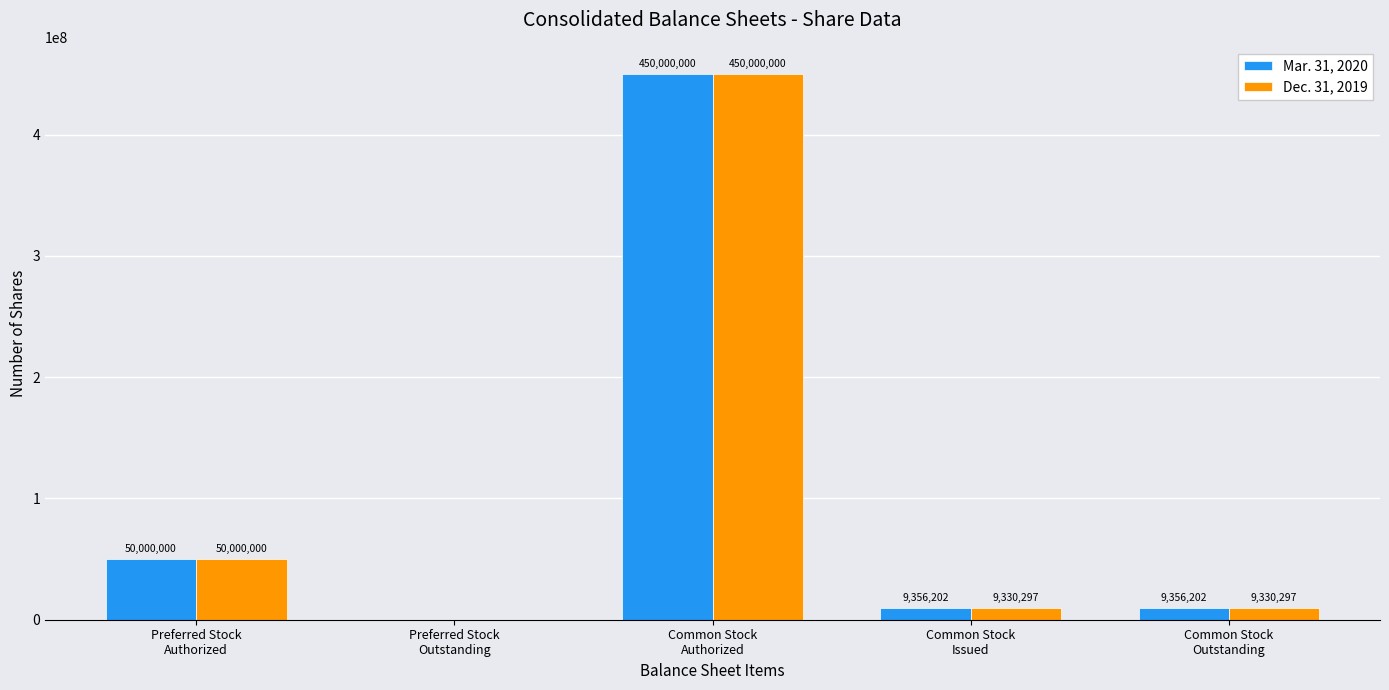

What is the total value across all series at Common Stock
Authorized?

900000000